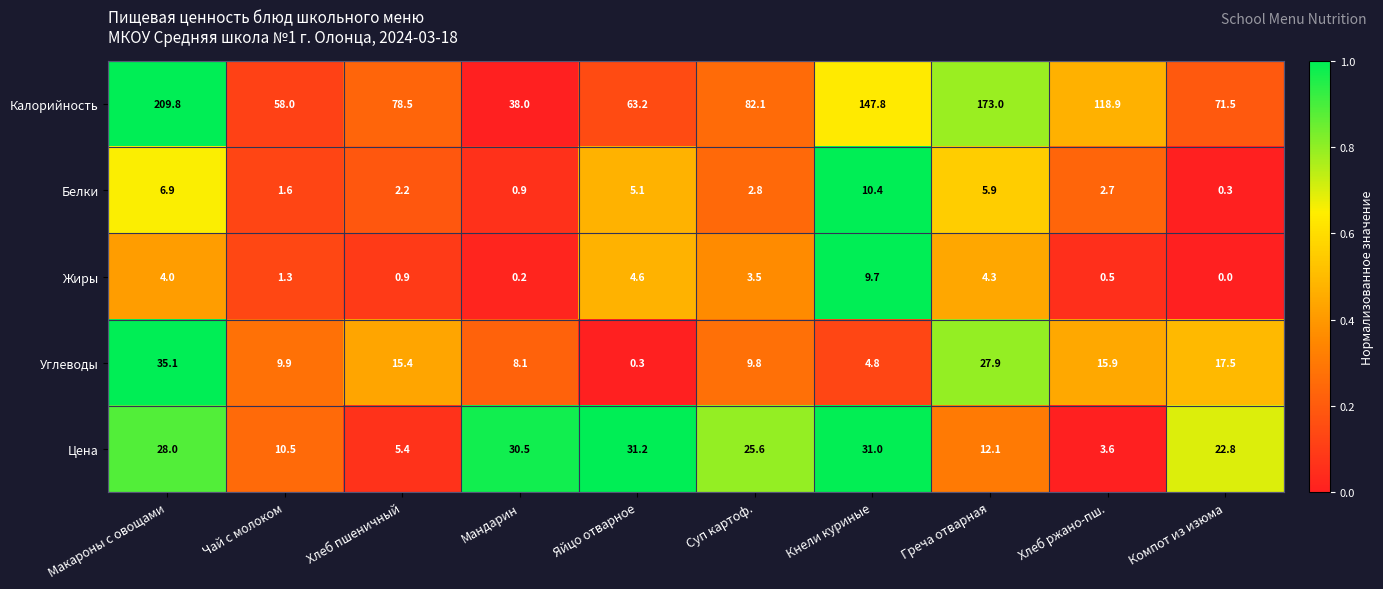

What is the approximate value of Белки at Хлеб пшеничный?

2.2